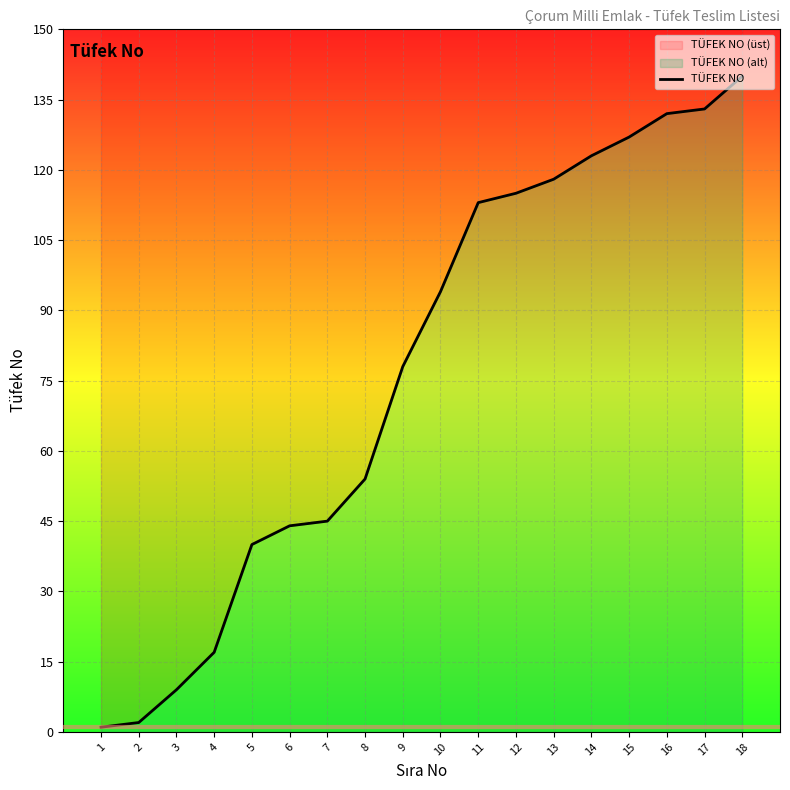

At which label does the data first exceed 94?

11